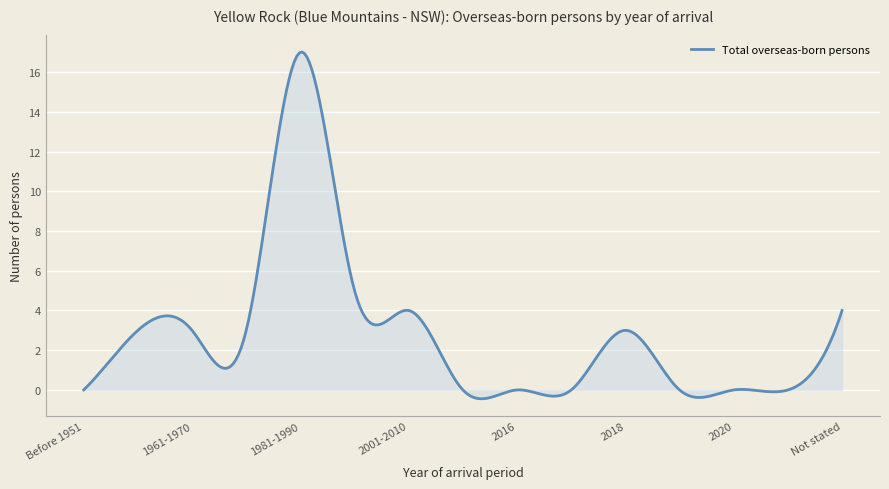

What is the greatest value displayed?

17.0